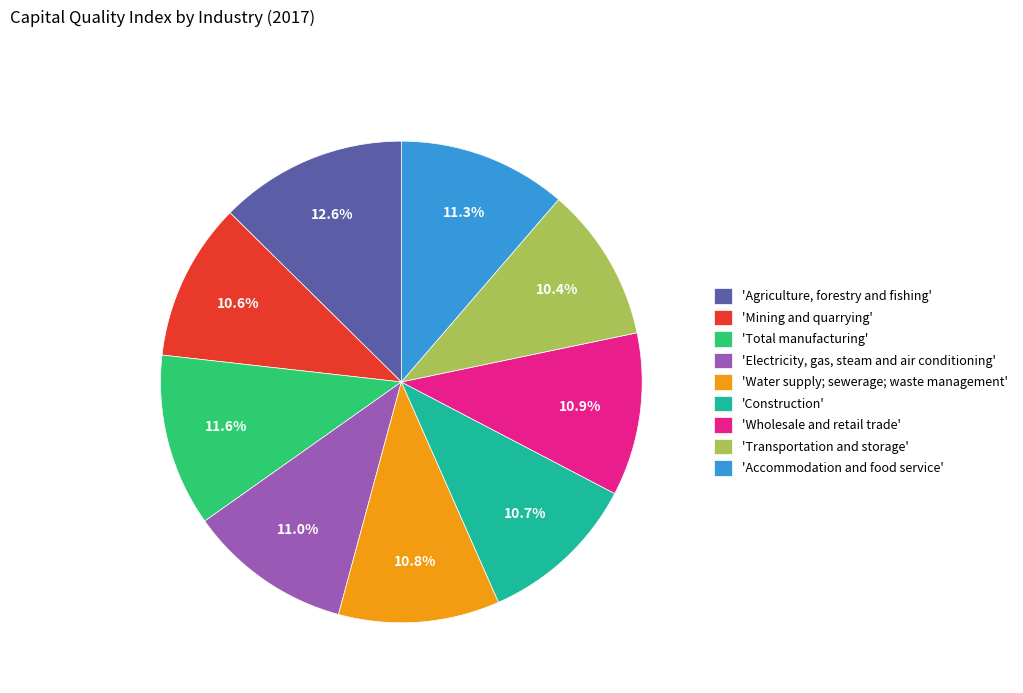

How many segments does this pie chart have?

9